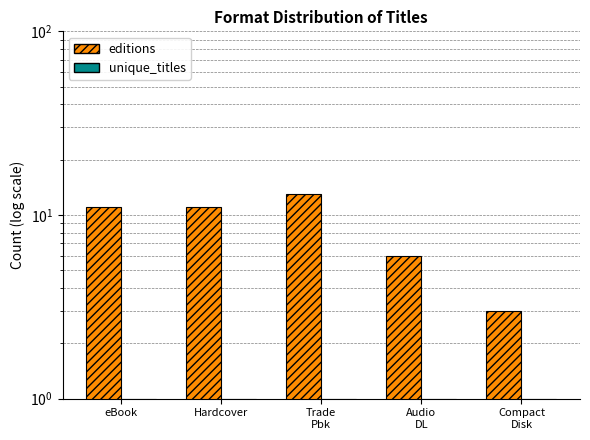

Reading left to right, list all the values displayed in this chart.

editions: eBook=11	Hardcover=11	Trade
Pbk=13	Audio
DL=6	Compact
Disk=3
unique_titles: eBook=1	Hardcover=1	Trade
Pbk=1	Audio
DL=1	Compact
Disk=1